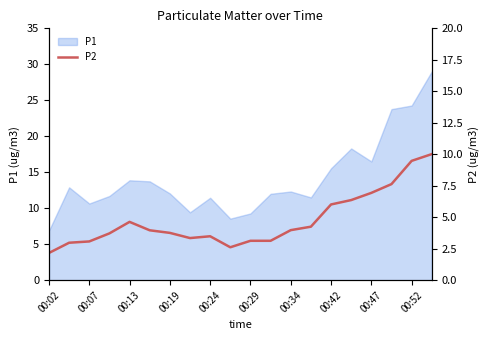

Does the chart have visible grid lines?

No